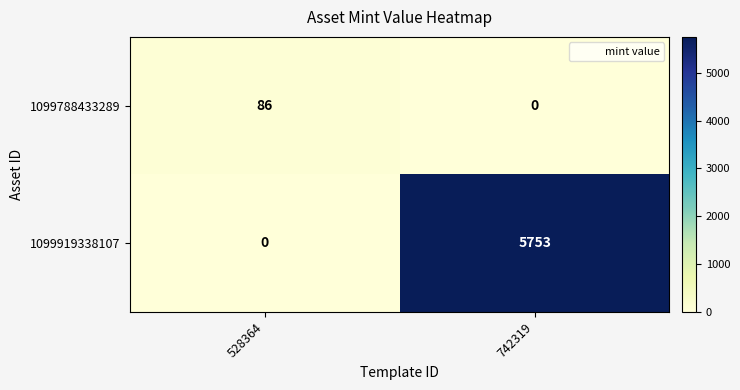

What is the spread (max minus min) of values at 742319?

5753